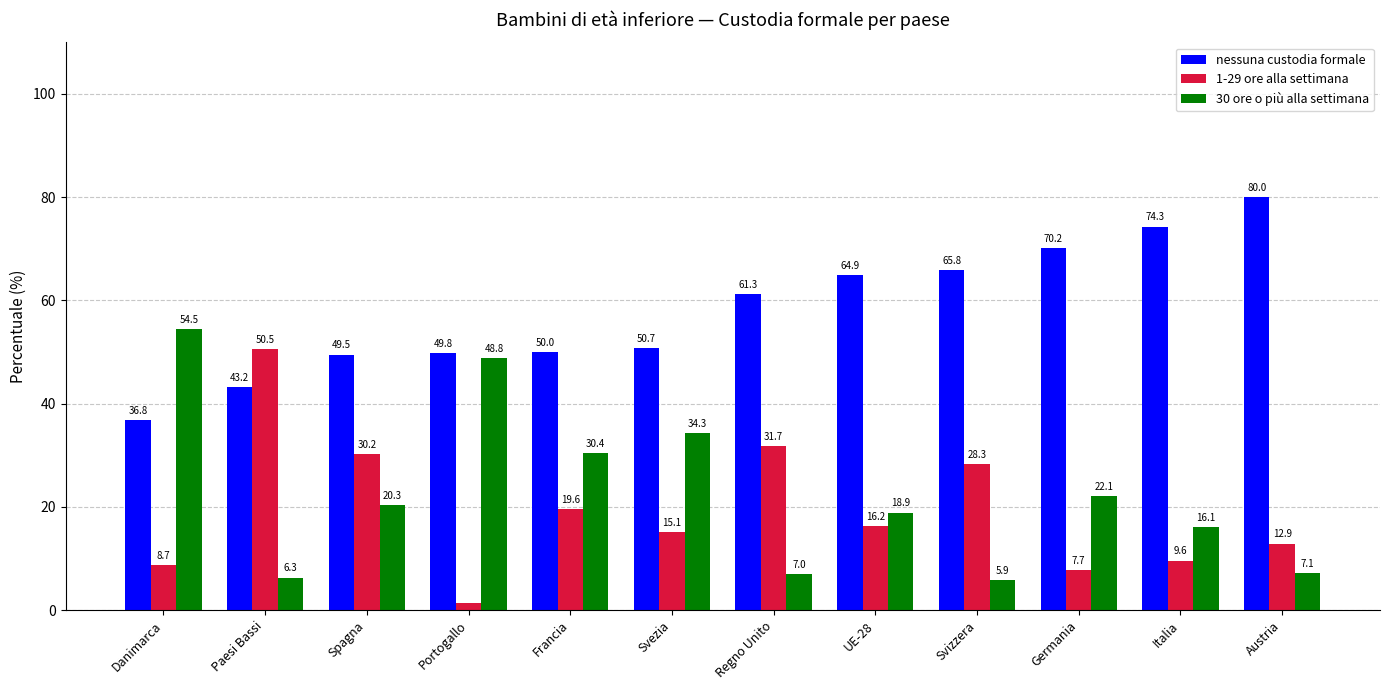

List the series in order of their peak value, lowest first.

1-29 ore alla settimana, 30 ore o più alla settimana, nessuna custodia formale